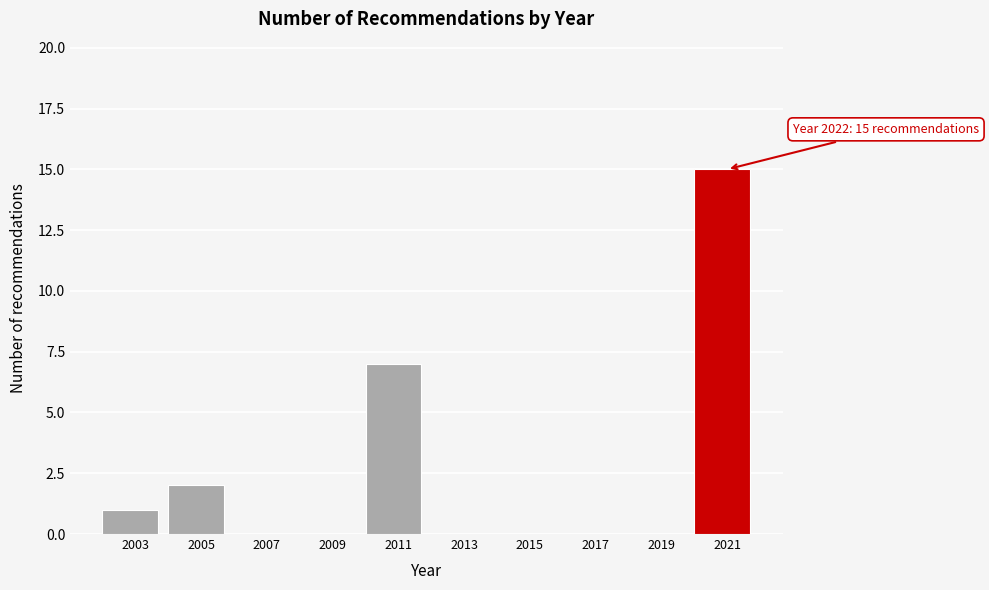

Reading left to right, list all the values displayed in this chart.

2003=1	2005=2	2007=0	2009=0	2011=7	2013=0	2015=0	2017=0	2019=0	2021=15